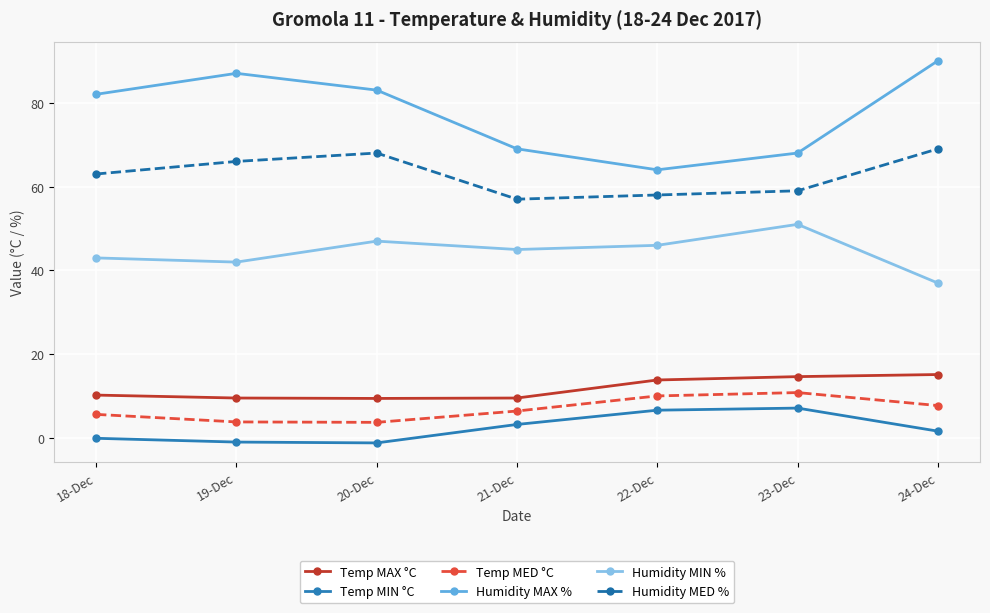

What is the difference between the highest and lowest values at 21-Dec?

65.7